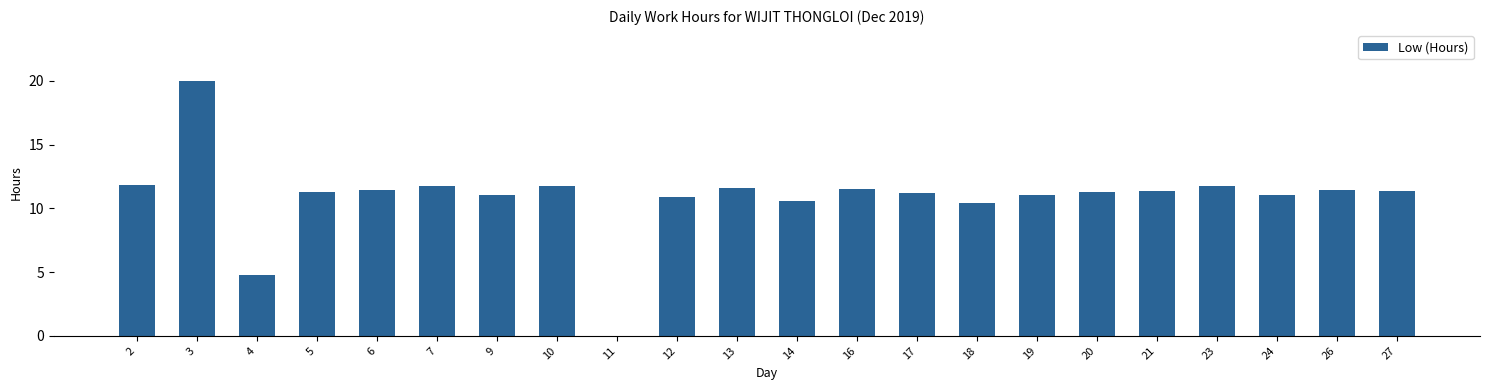

What is the average value?

10.9